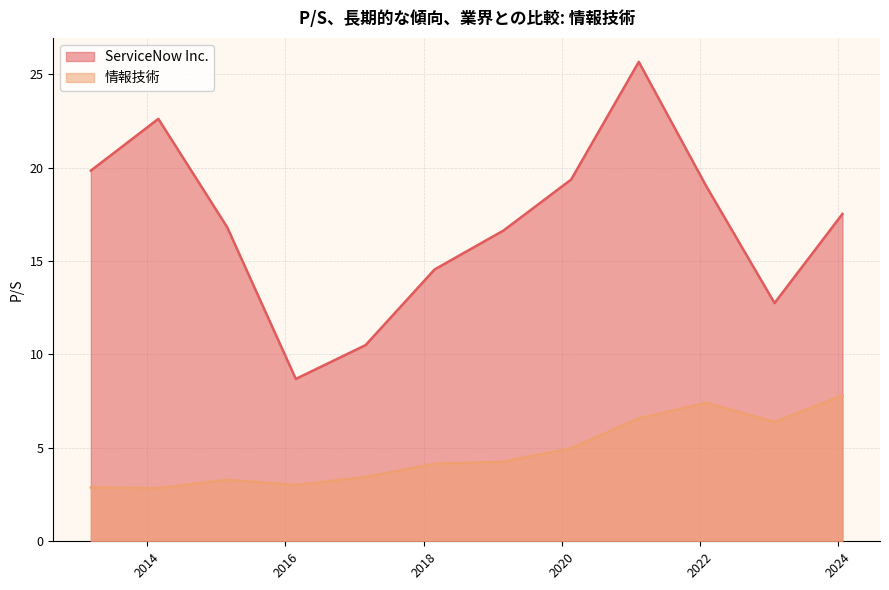

Which has a higher value, 2016-02-25 or 2015-02-27?

2015-02-27